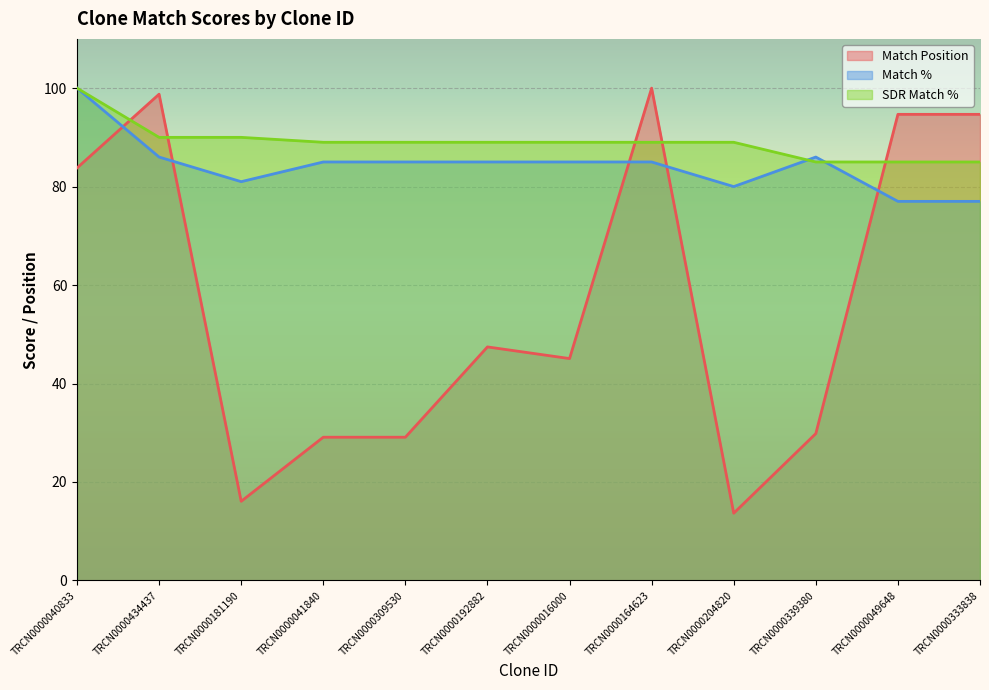

At TRCN0000339380, list the series in order from smallest to largest.

Match Position, SDR Match %, Match %